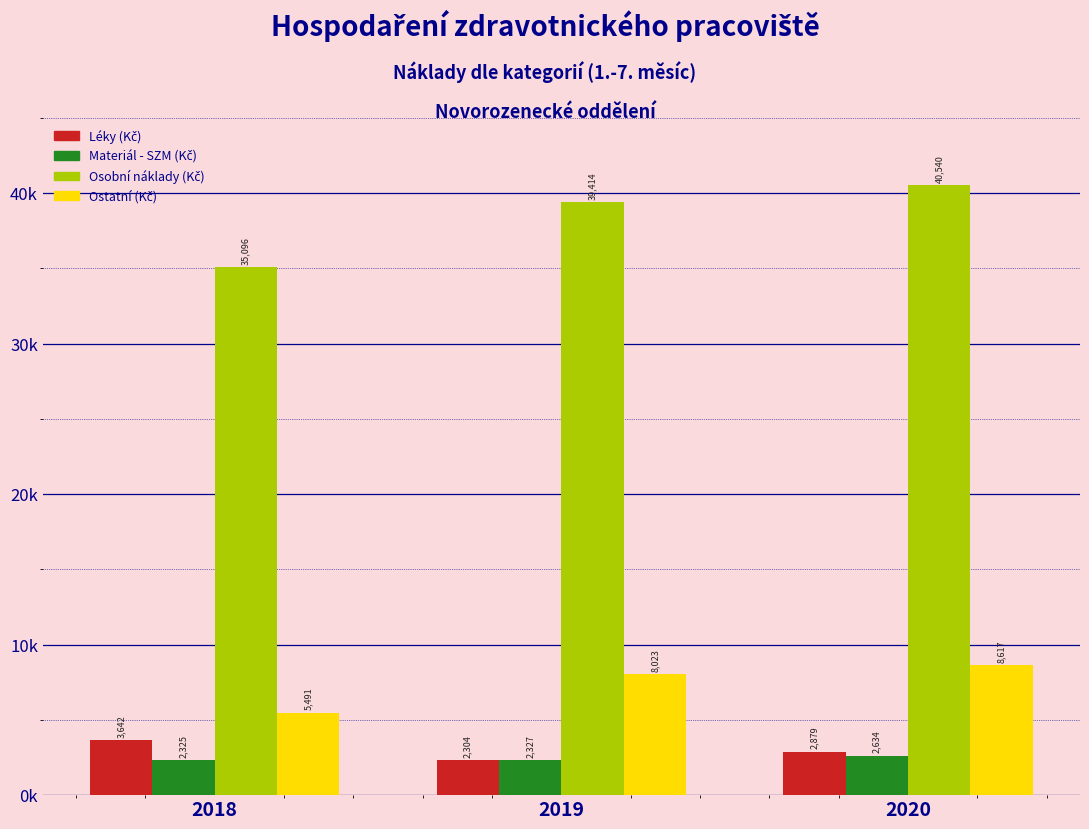

Are the bars horizontal?

No